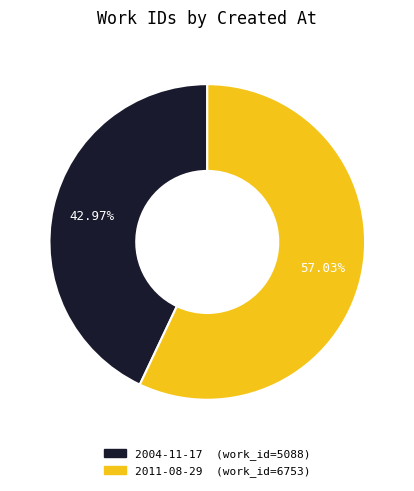

To the nearest percent, what is the difference between the 2011 and 2004 slice percentages?

14%